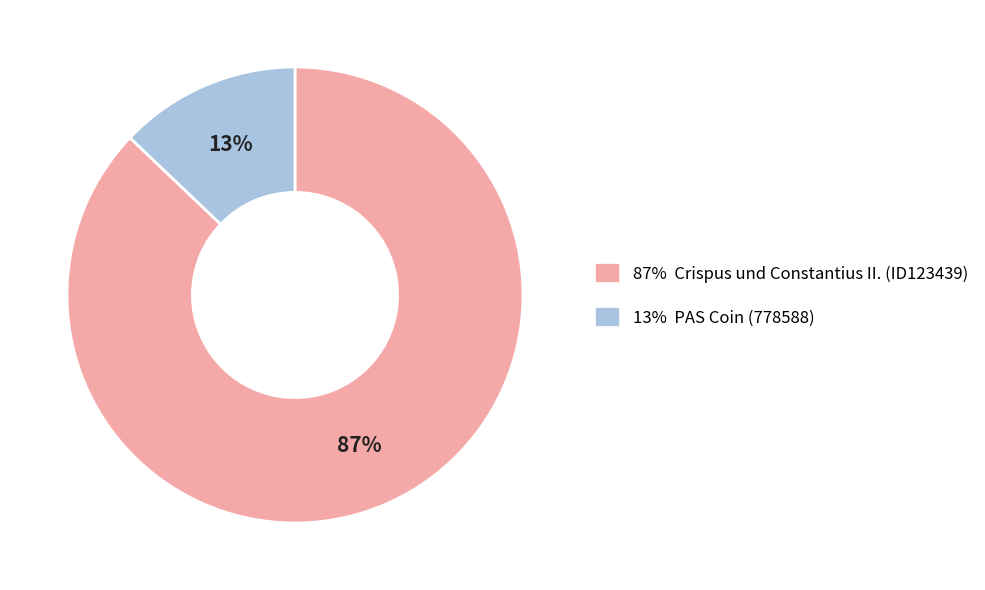

How many segments does this pie chart have?

2